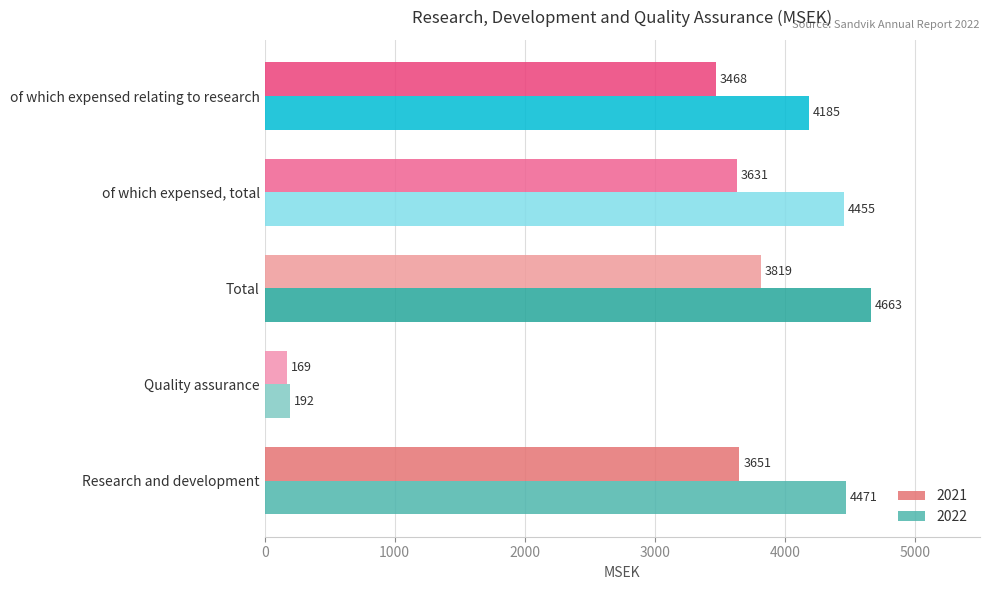

Rank the categories by 2022 value from highest to lowest.

Total, Research and development, of which expensed, total, of which expensed relating to research, Quality assurance